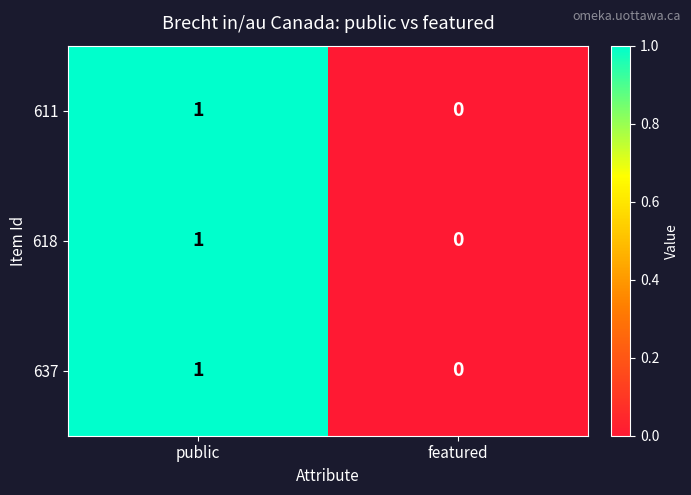

At which category is the sum across all series the highest?

public